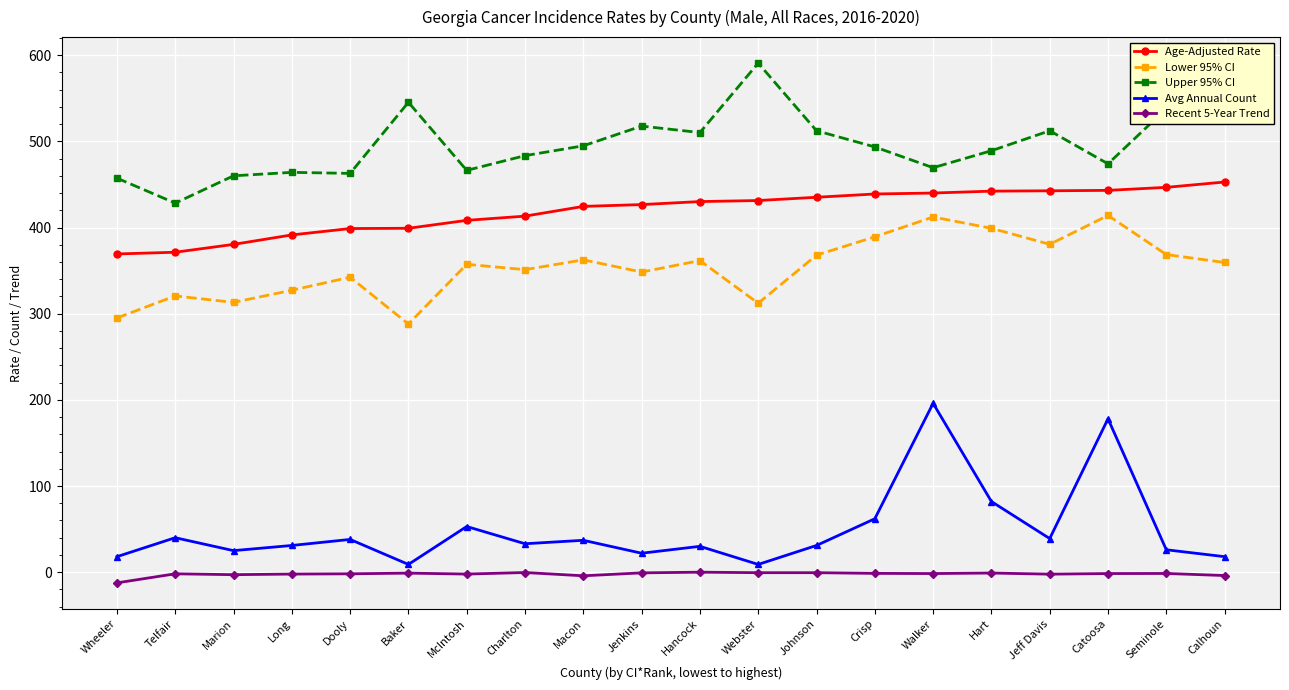

Which category has the lowest value in the Upper 95% CI series?

Telfair